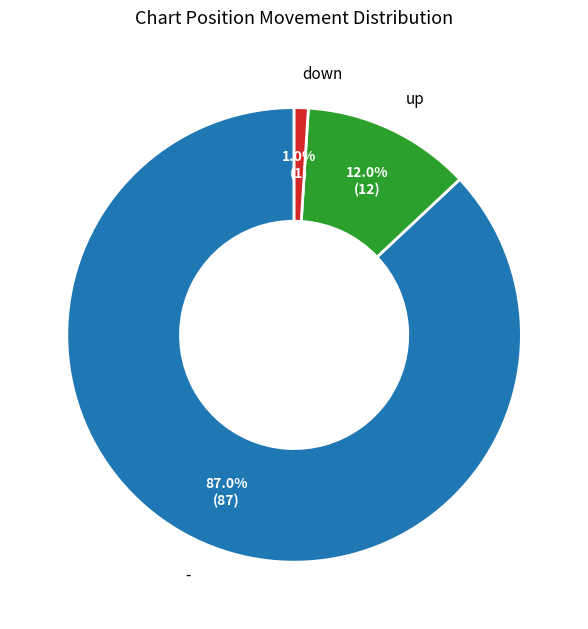

To the nearest percent, what is the difference between the largest and smallest slice percentages?

86%